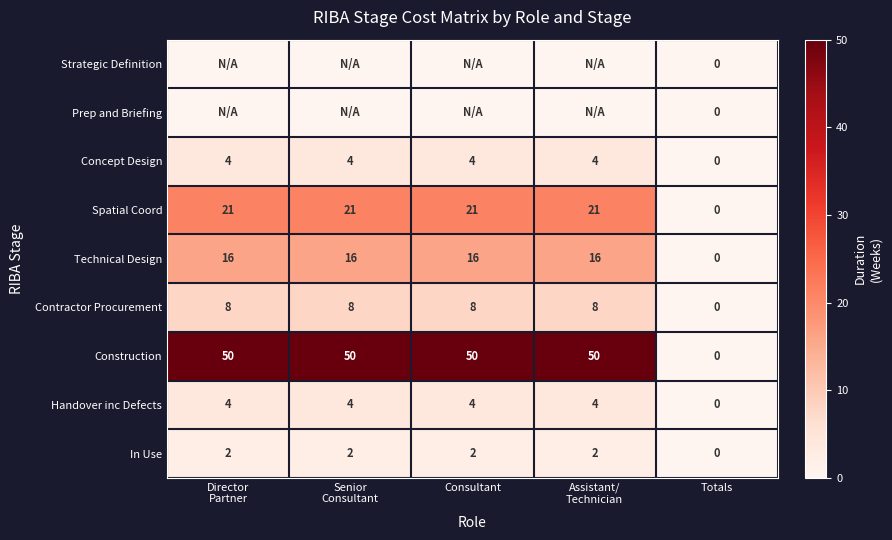

What is the difference between the maximum and minimum values in the Construction series?

50